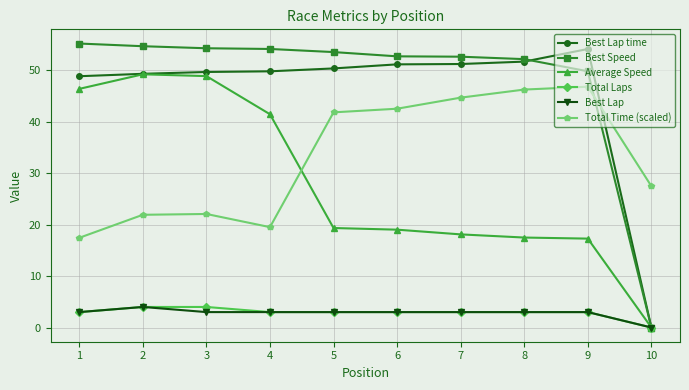

True or false: Total Time (scaled) has more than 0 interior local peaks.

True